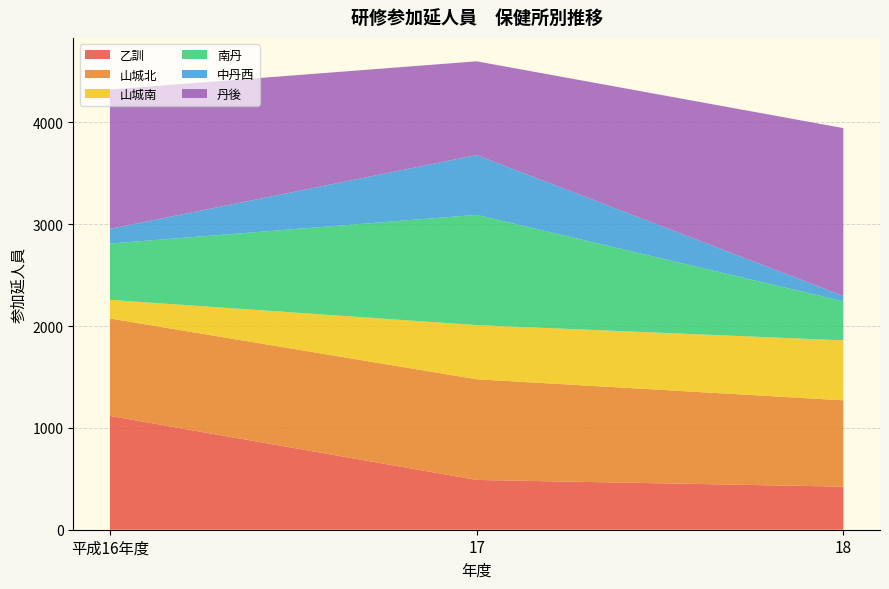

Reading left to right, extract all data points from this chart.

乙訓: 平成16年度=1118	17=489	18=423
山城北: 平成16年度=957	17=989	18=848
山城南: 平成16年度=183	17=532	18=589
南丹: 平成16年度=553	17=1083	18=384
中丹西: 平成16年度=144	17=587	18=52
丹後: 平成16年度=1369	17=921	18=1649